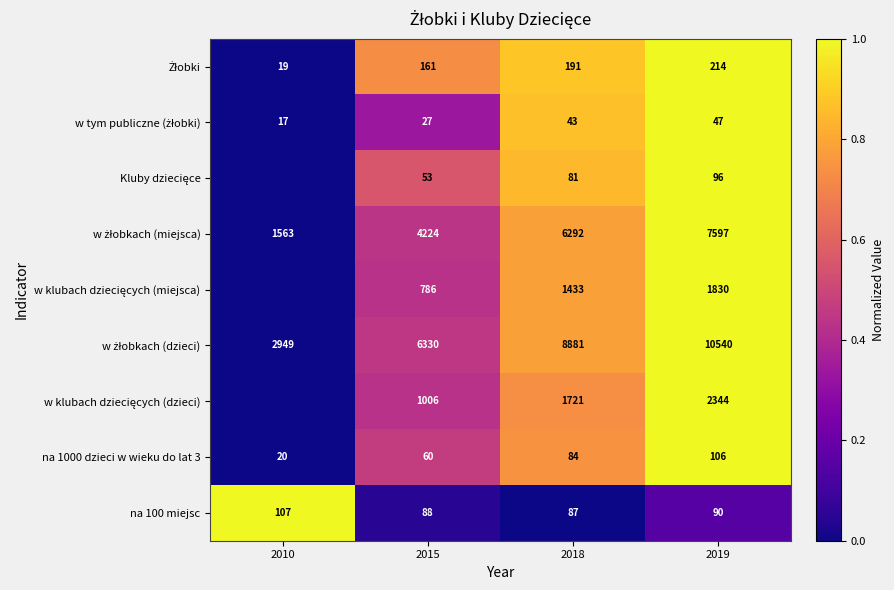

True or false: na 1000 dzieci w wieku do lat 3 has a value of 84 at 2018.

True